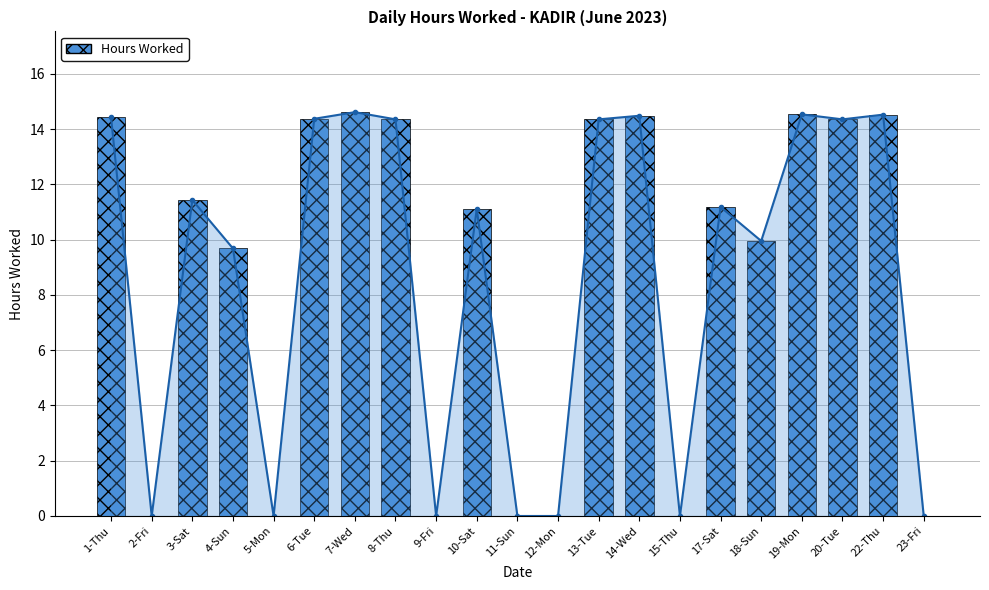

List the labels in order of value, largest first.

7-Wed, 19-Mon, 22-Thu, 14-Wed, 1-Thu, 6-Tue, 8-Thu, 13-Tue, 20-Tue, 3-Sat, 17-Sat, 10-Sat, 18-Sun, 4-Sun, 2-Fri, 5-Mon, 9-Fri, 11-Sun, 12-Mon, 15-Thu, 23-Fri